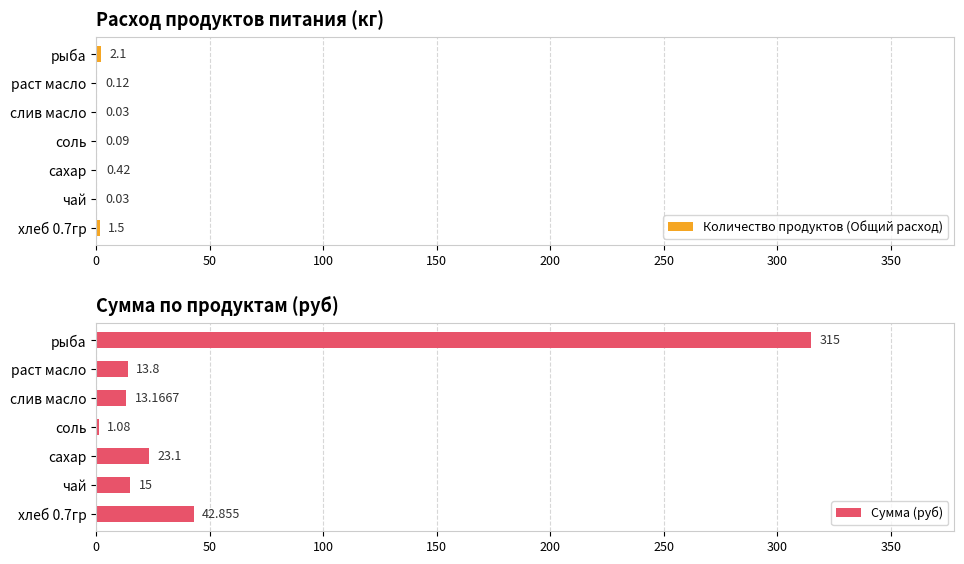

At which label does Количество продуктов (Общий расход) reach its peak?

рыба